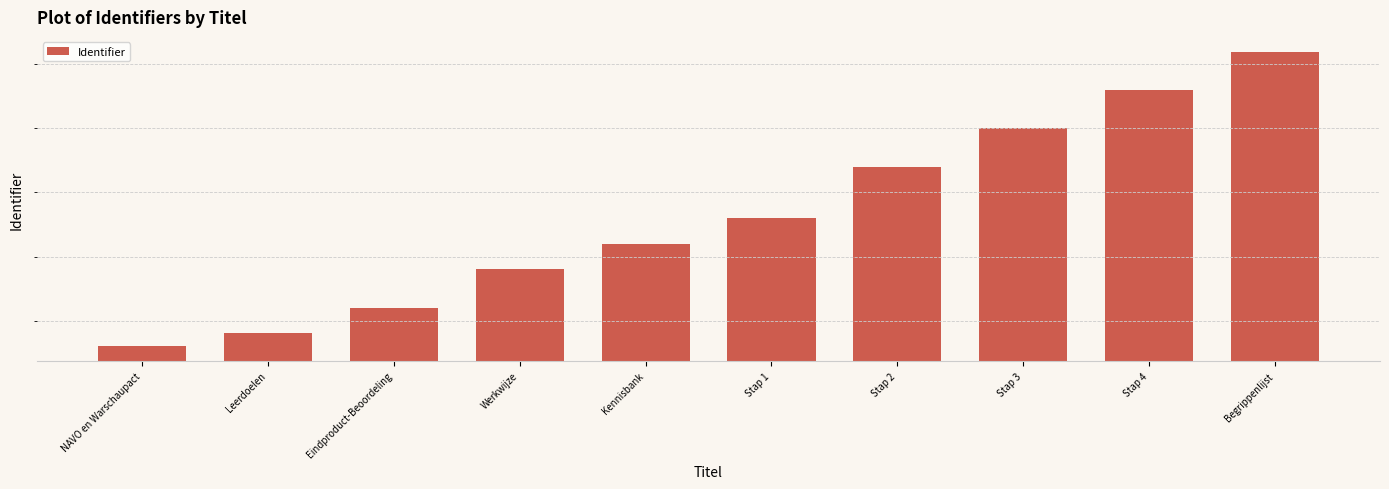

How many values exceed 5629318?

4